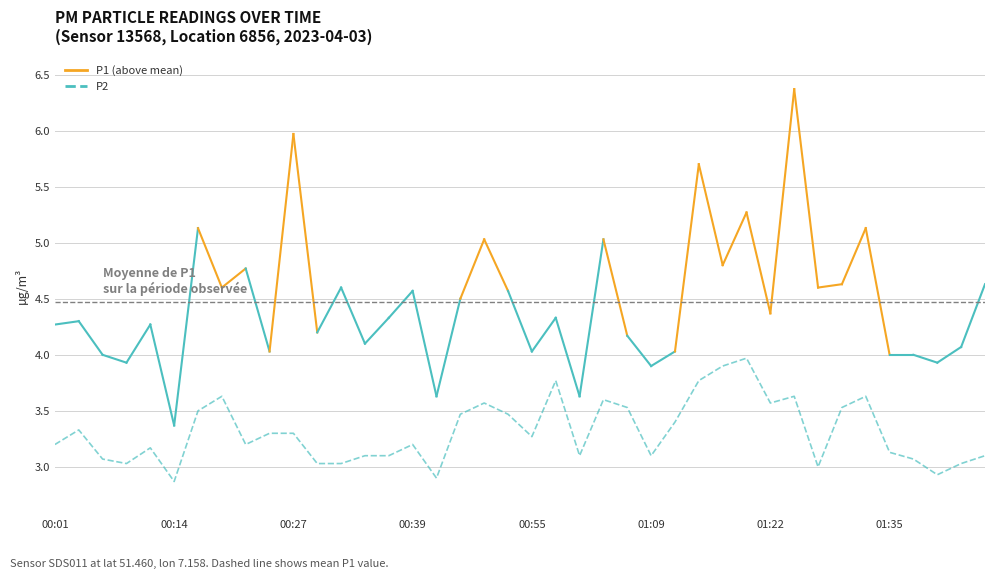

What is the difference between the maximum and minimum values?

1.1